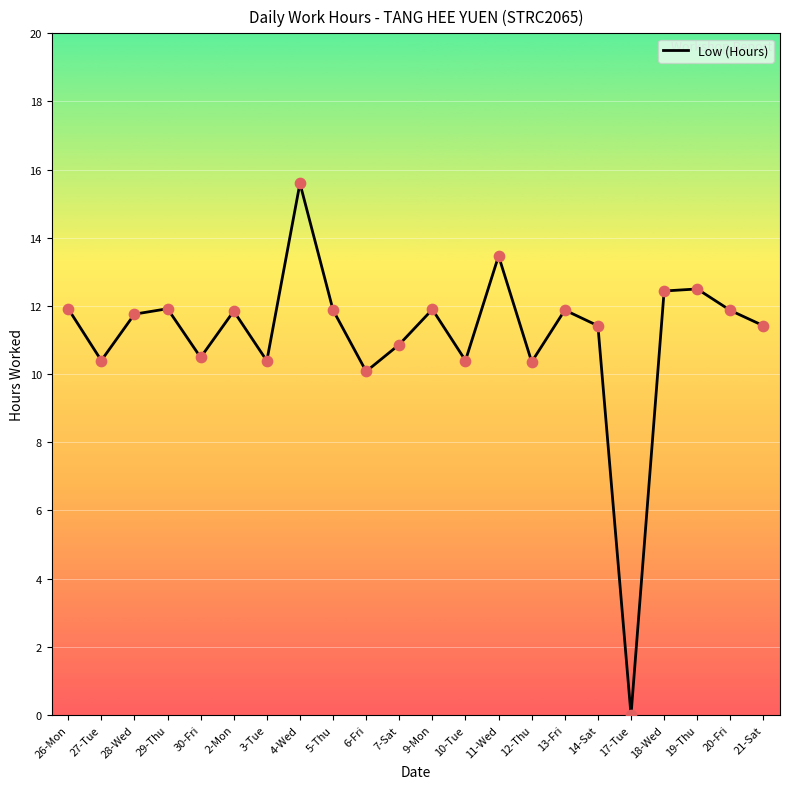

Approximately how many times larger is the value at 5-Thu compared to 4-Wed?

0.8